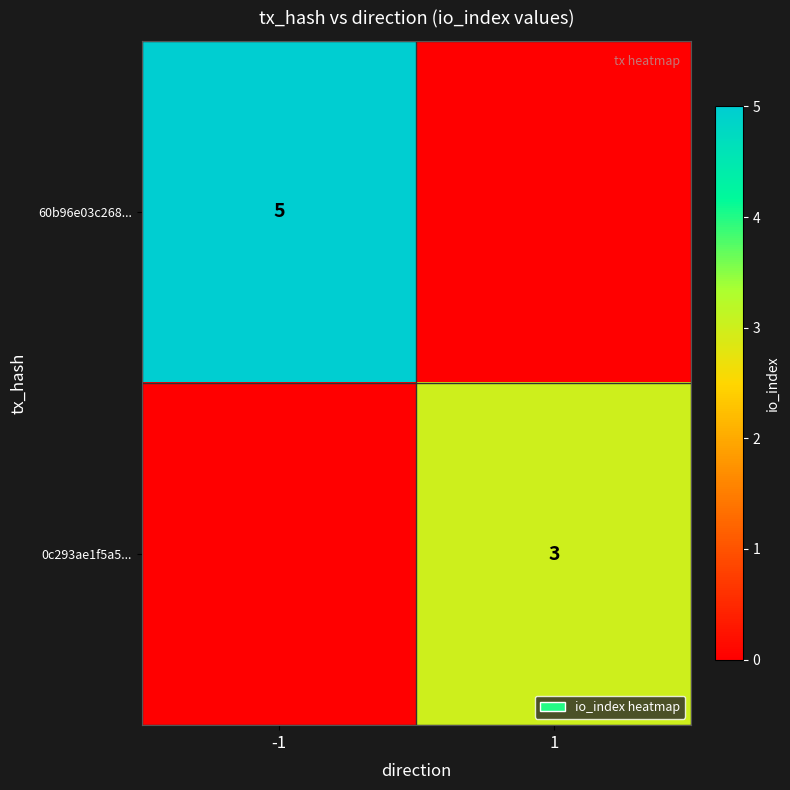

Is it true that 0c293ae1f5a5... equals 1 at 1?

False